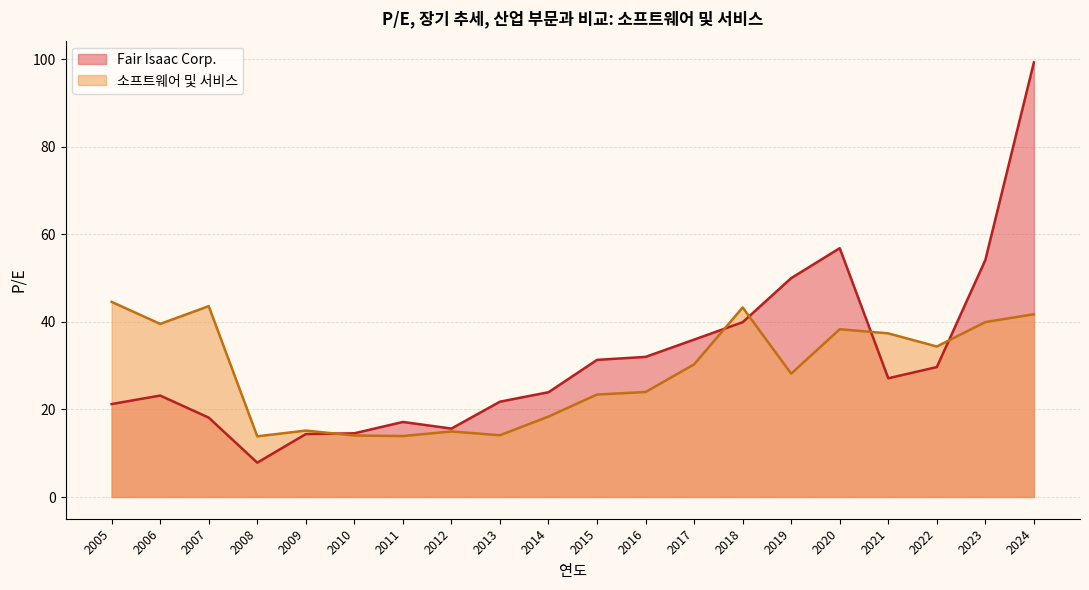

List the series in order of their peak value, highest first.

Fair Isaac Corp., 소프트웨어 및 서비스